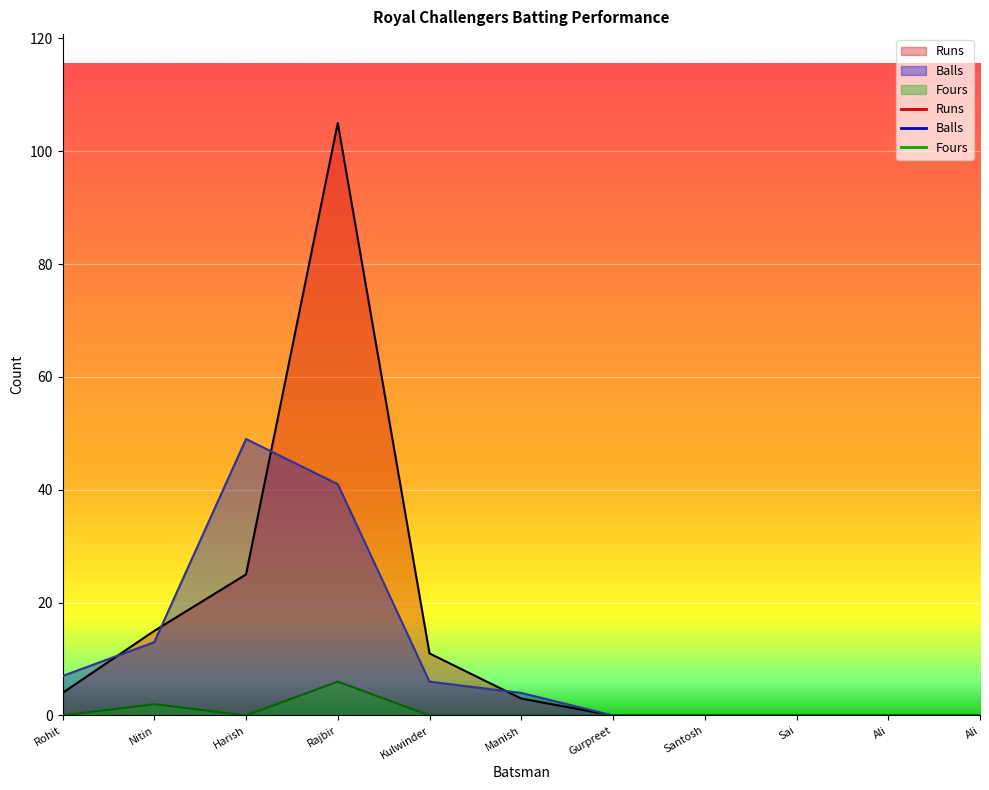

How many lines are shown in the chart?

3